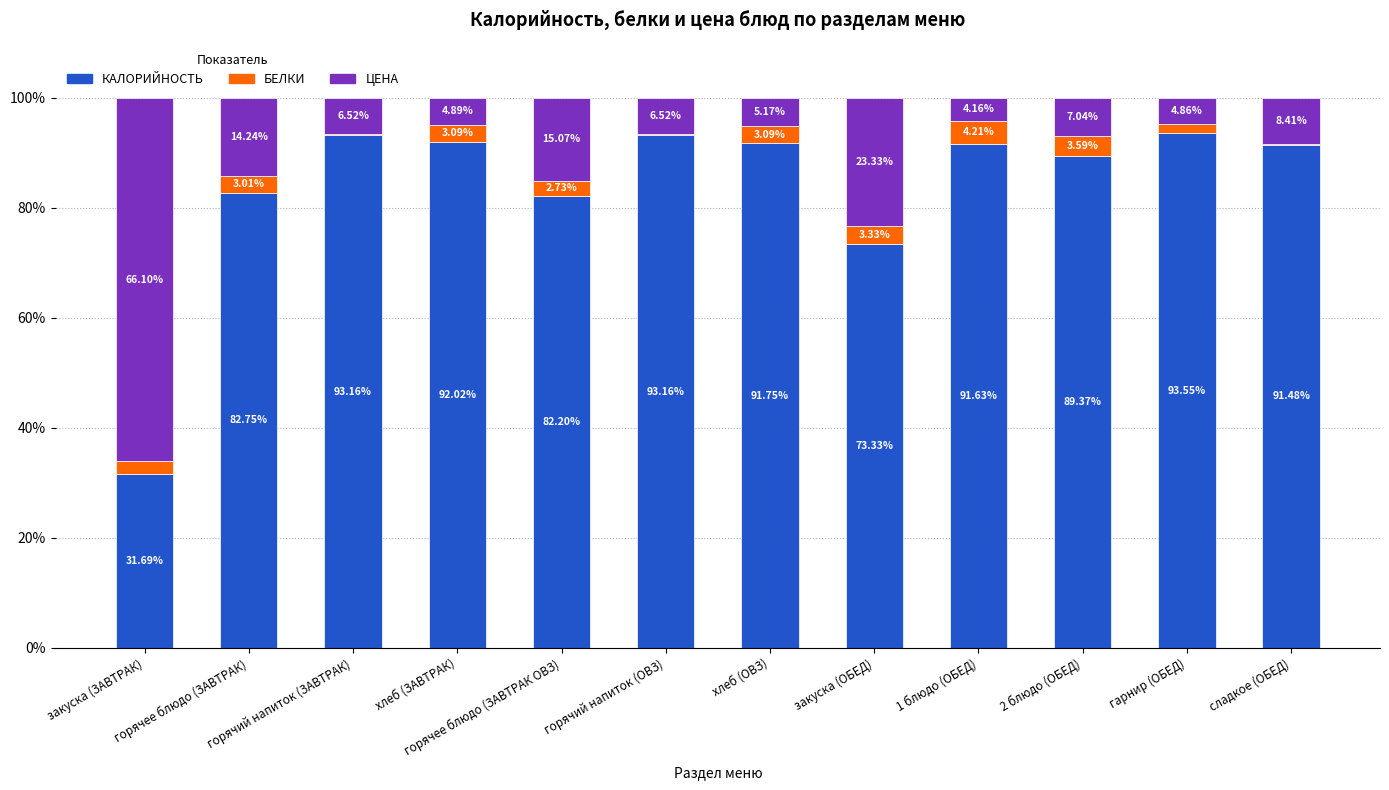

True or false: ЦЕНА has a value of 6.3 at 1 блюдо (ОБЕД).

False